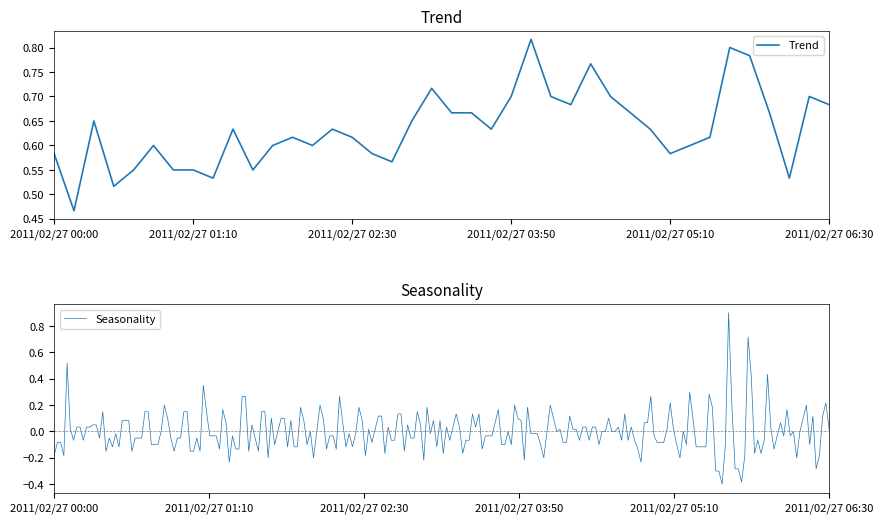

What is the difference between the highest and lowest values at 2011/02/27 04:10?

0.4